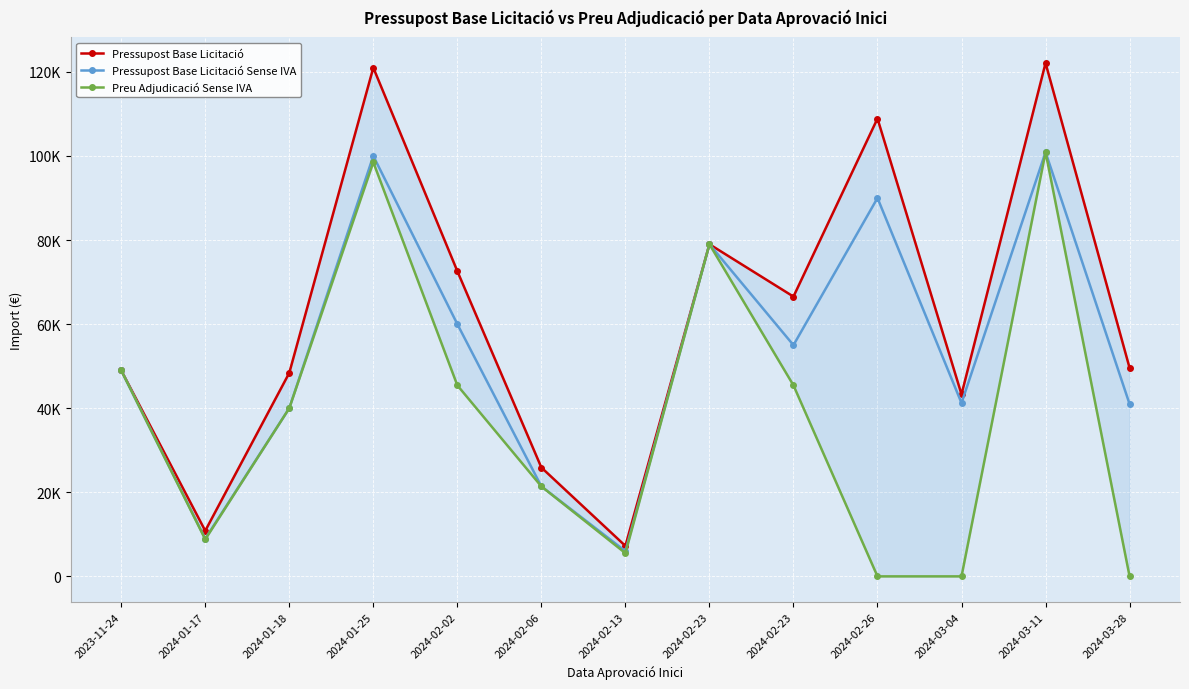

True or false: Pressupost Base Licitació has a value of 79000.0 at 2024-02-23.

True